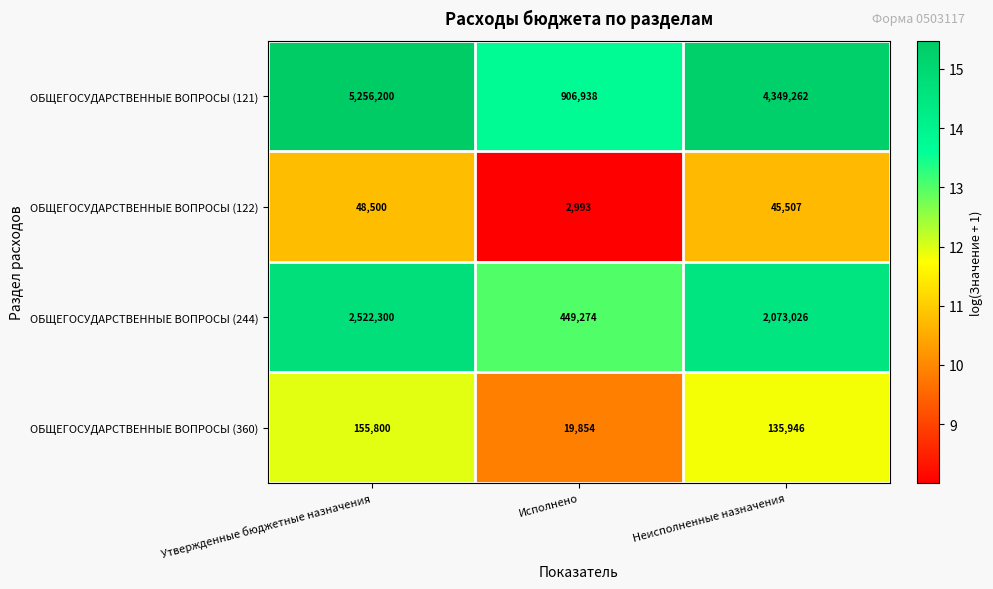

Reading left to right, what are all the values shown in this chart?

ОБЩЕГОСУДАРСТВЕННЫЕ ВОПРОСЫ (121): 5256200	906938	4349262
ОБЩЕГОСУДАРСТВЕННЫЕ ВОПРОСЫ (122): 48500	2993	45507
ОБЩЕГОСУДАРСТВЕННЫЕ ВОПРОСЫ (244): 2522300	449274	2073026
ОБЩЕГОСУДАРСТВЕННЫЕ ВОПРОСЫ (360): 155800	19854	135946